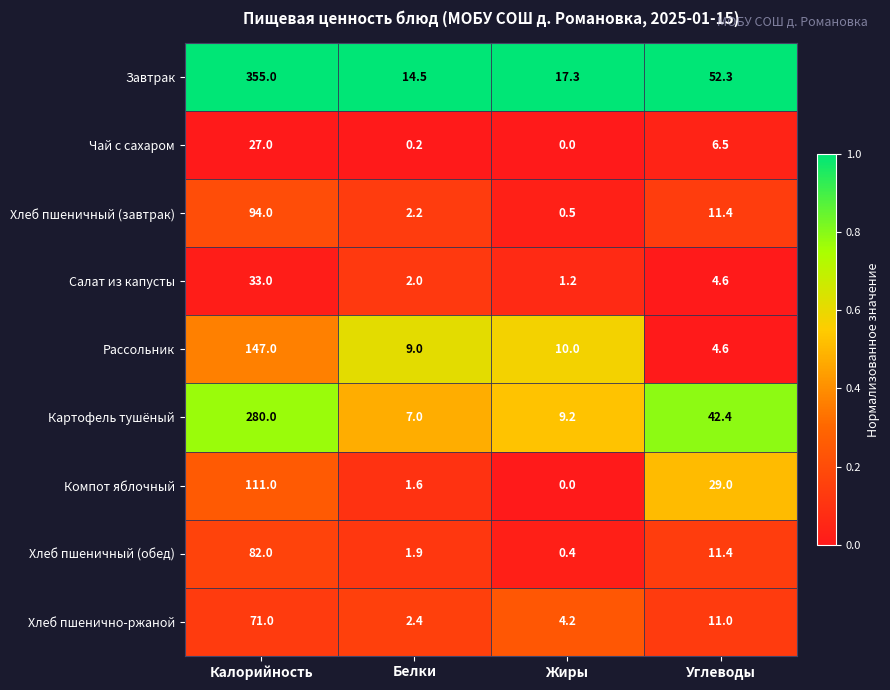

The value of Рассольник at Белки is 9.0. True or false?

True